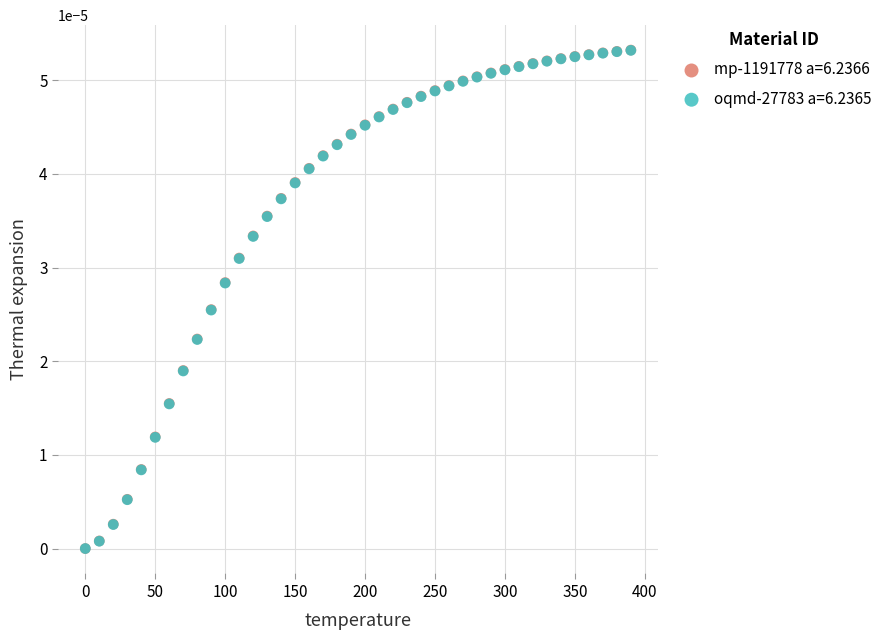

What are all the series names shown in the legend?

mp-1191778 a=6.2366, oqmd-27783 a=6.2365